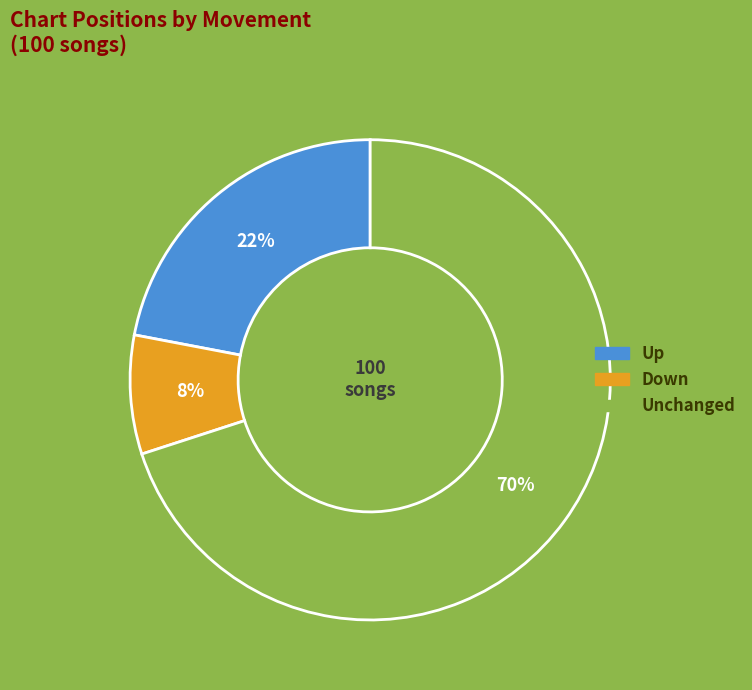

To the nearest percent, what is the difference between the largest and smallest slice percentages?

62%